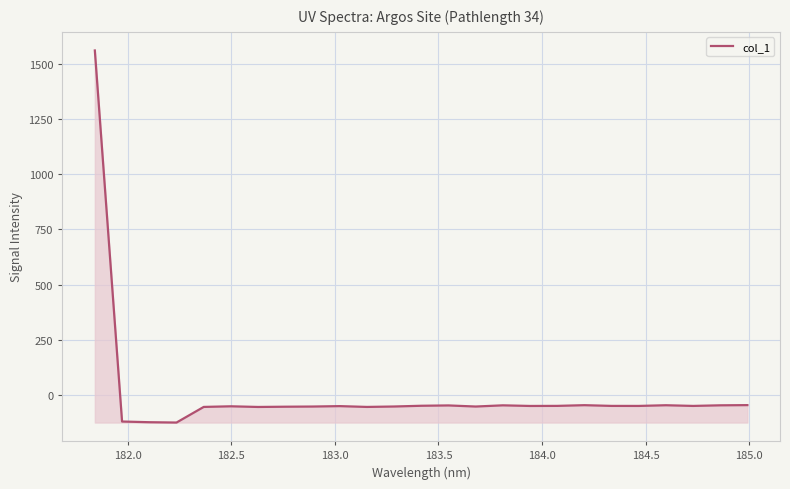

What is the minimum value shown in the chart?

-125.8